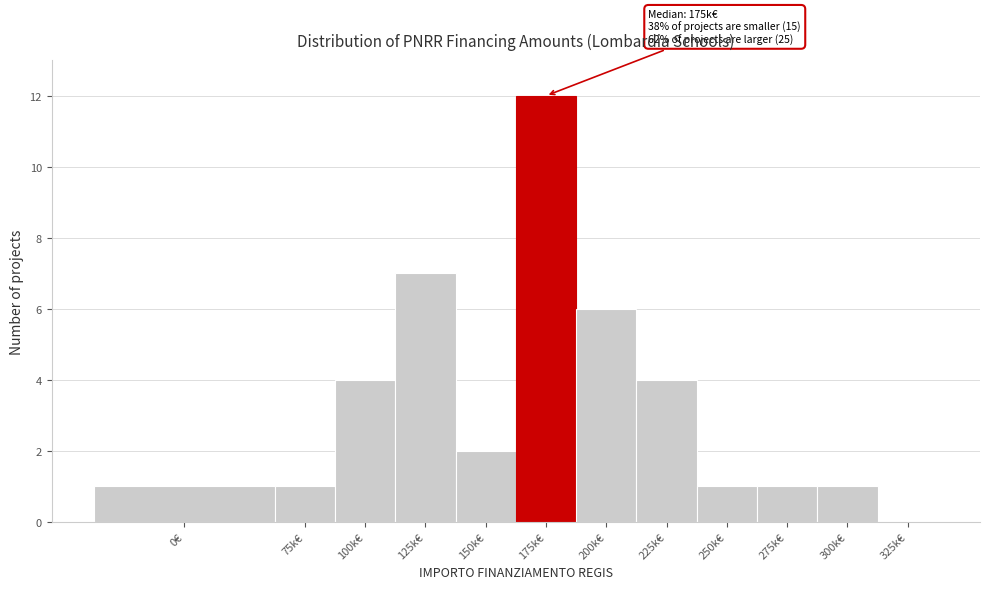

Reading left to right, transcribe all the data shown in this chart.

0€=1	75k€=1	100k€=4	125k€=7	150k€=2	175k€=12	200k€=6	225k€=4	250k€=1	275k€=1	300k€=1	325k€=0